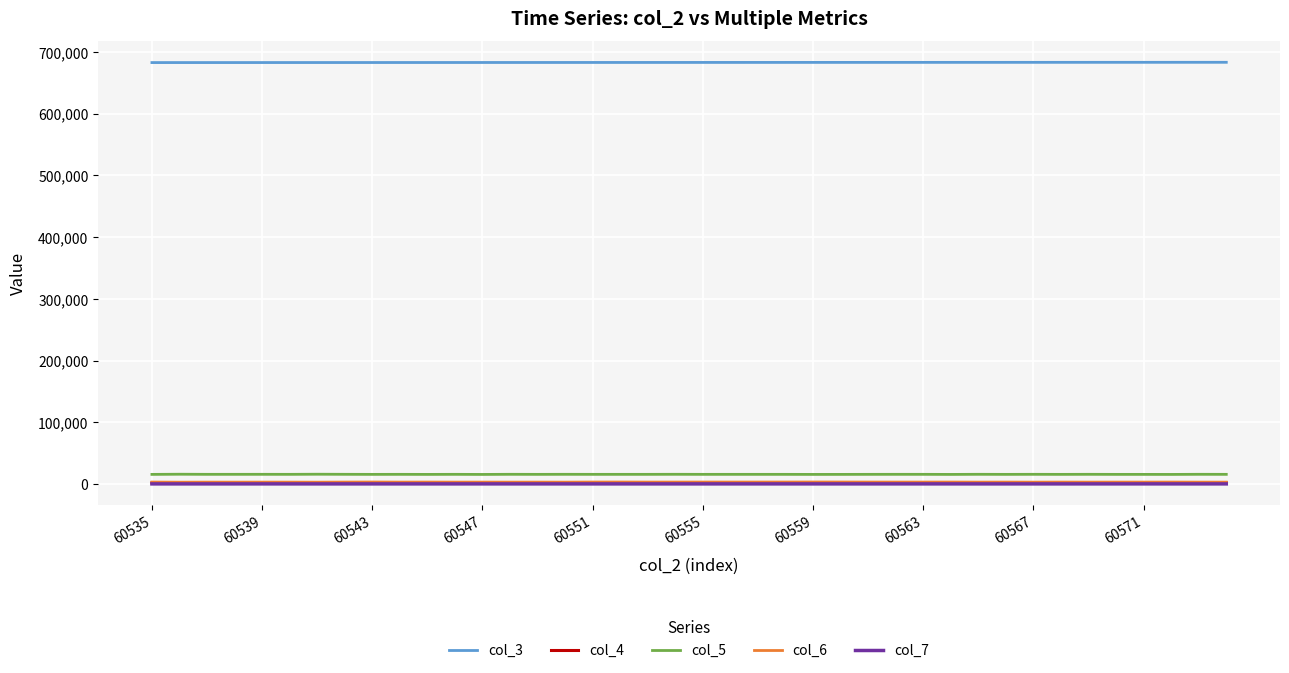

Which series has the largest total across all categories?

col_3